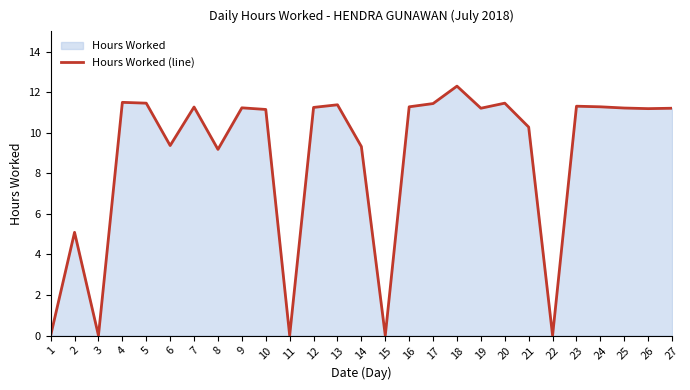

At which category does the data reach its first local peak?

2